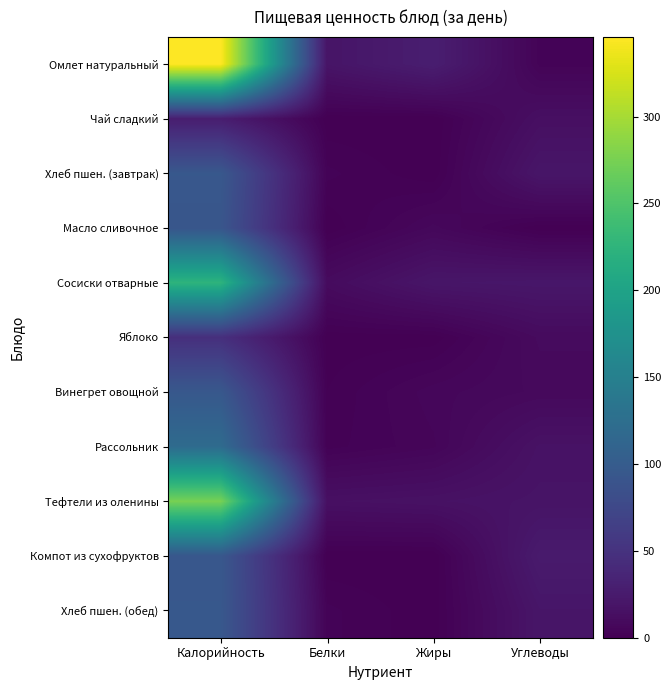

Reading right to left, extract all data points from this chart.

Омлет натуральный: Углеводы=3.5	Жиры=28.3	Белки=19.0	Калорийность=345.9
Чай сладкий: Углеводы=14.0	Жиры=0.0	Белки=0.2	Калорийность=28.0
Хлеб пшен. (завтрак): Углеводы=20.1	Жиры=0.2	Белки=3.1	Калорийность=94.7
Масло сливочное: Углеводы=0.1	Жиры=7.2	Белки=0.1	Калорийность=92.0
Сосиски отварные: Углеводы=21.2	Жиры=20.0	Белки=10.4	Калорийность=224.0
Яблоко: Углеводы=9.8	Жиры=0.4	Белки=0.4	Калорийность=47.0
Винегрет овощной: Углеводы=8.4	Жиры=6.2	Белки=1.4	Калорийность=94.8
Рассольник: Углеводы=16.6	Жиры=5.1	Белки=2.1	Калорийность=120.8
Тефтели из оленины: Углеводы=18.1	Жиры=16.0	Белки=14.7	Калорийность=275.0
Компот из сухофруктов: Углеводы=25.0	Жиры=0.0	Белки=0.0	Калорийность=94.0
Хлеб пшен. (обед): Углеводы=20.1	Жиры=0.2	Белки=3.1	Калорийность=94.7